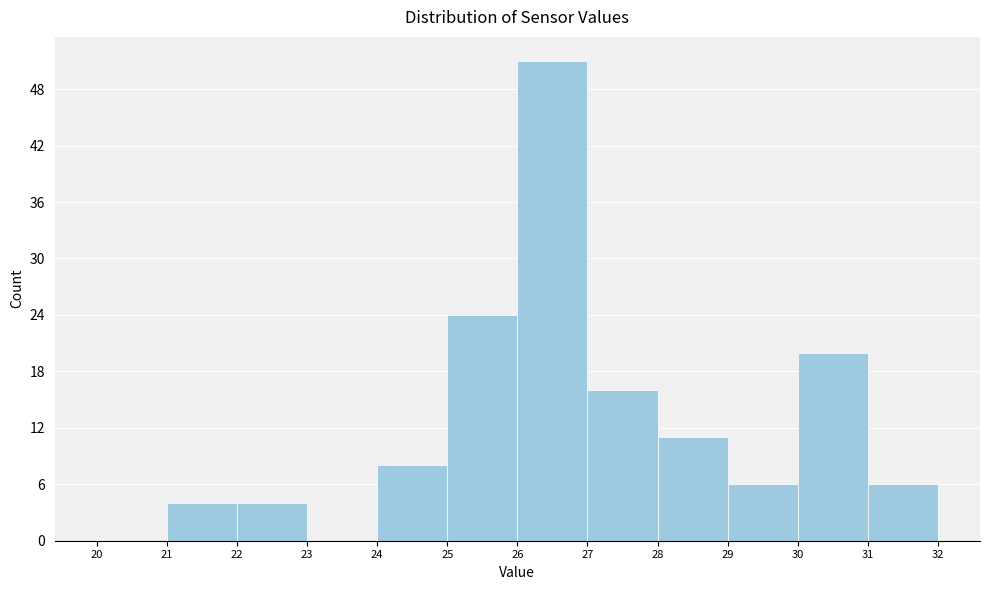

Reading left to right, transcribe this chart: for each bar, give the range it covers on the x-axis and its height. The values are not printed on the chart, so give them approximately, as read against the axis.

20 to 21: 0
21 to 22: 4
22 to 23: 4
23 to 24: 0
24 to 25: 8
25 to 26: 24
26 to 27: 51
27 to 28: 16
28 to 29: 11
29 to 30: 6
30 to 31: 20
31 to 32: 6